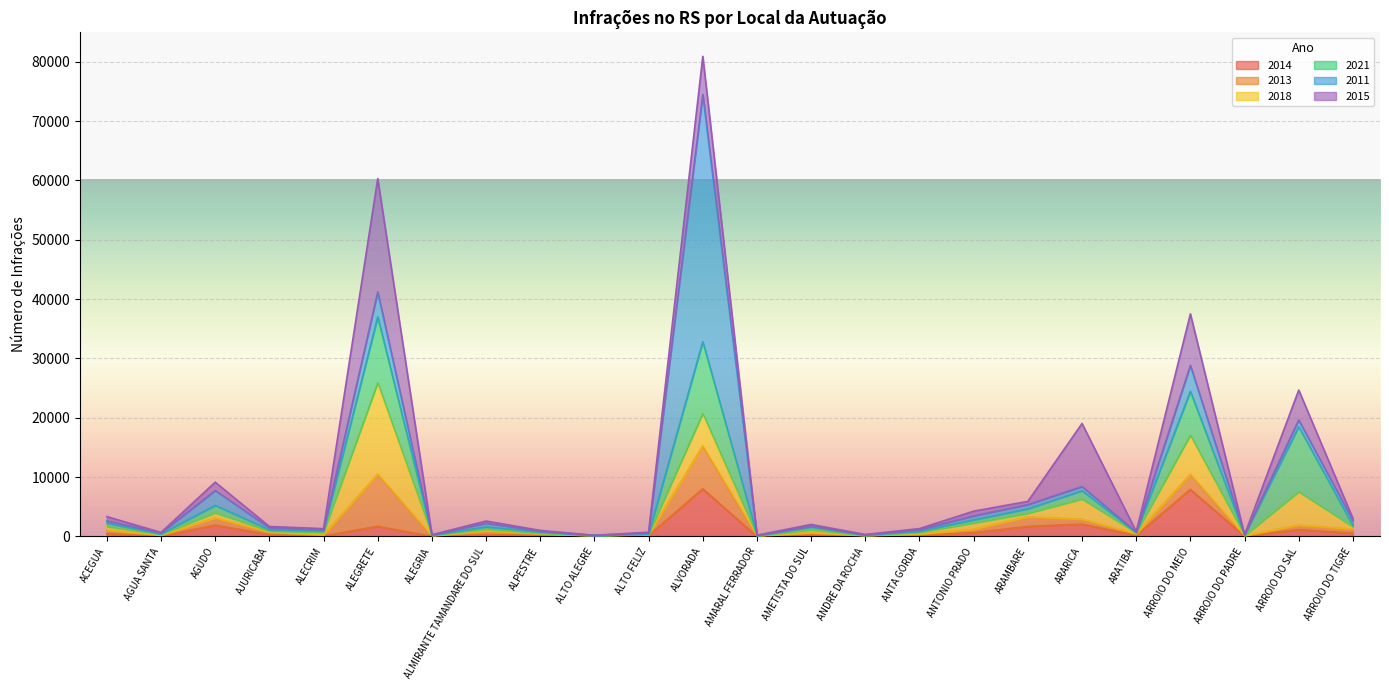

What is the maximum value for 2014?

8028